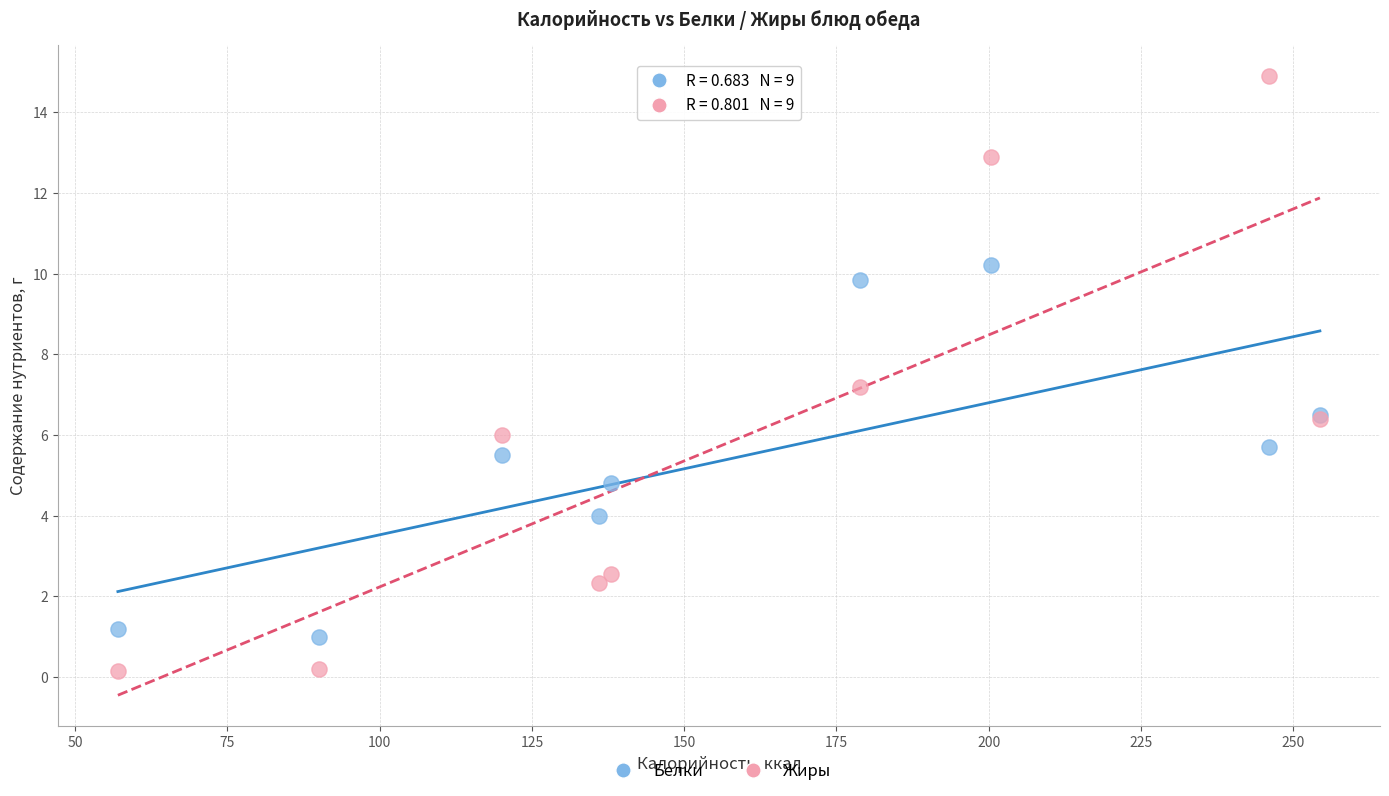

Which series reaches the minimum Y coordinate?

Жиры